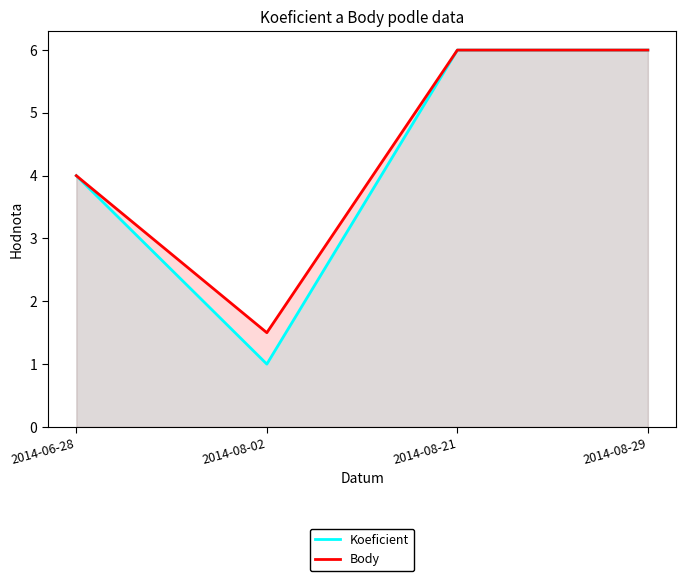

What is the greatest value displayed?

6.0